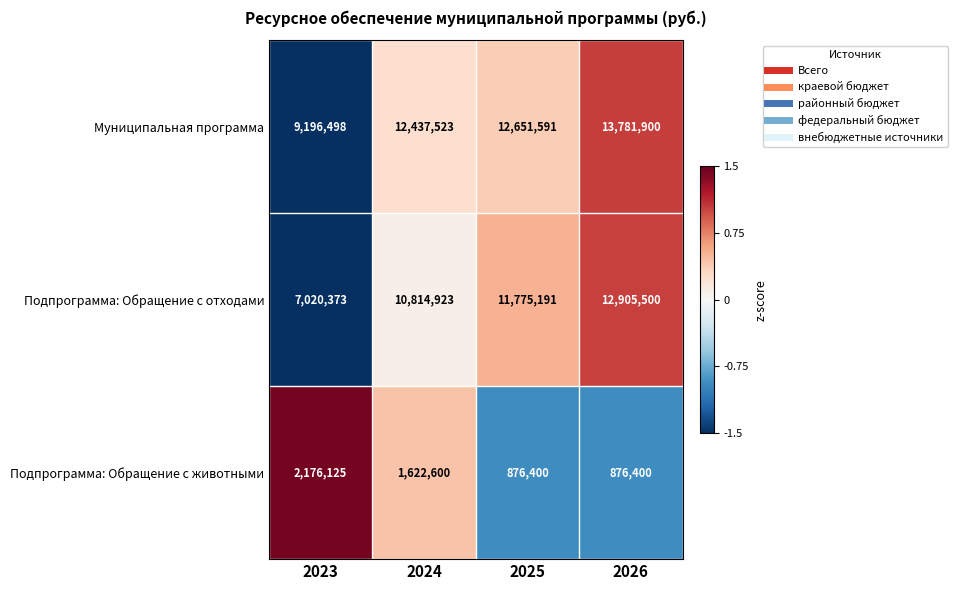

List the series in order of their peak value, lowest first.

Подпрограмма: Обращение с животными, Подпрограмма: Обращение с отходами, Муниципальная программа